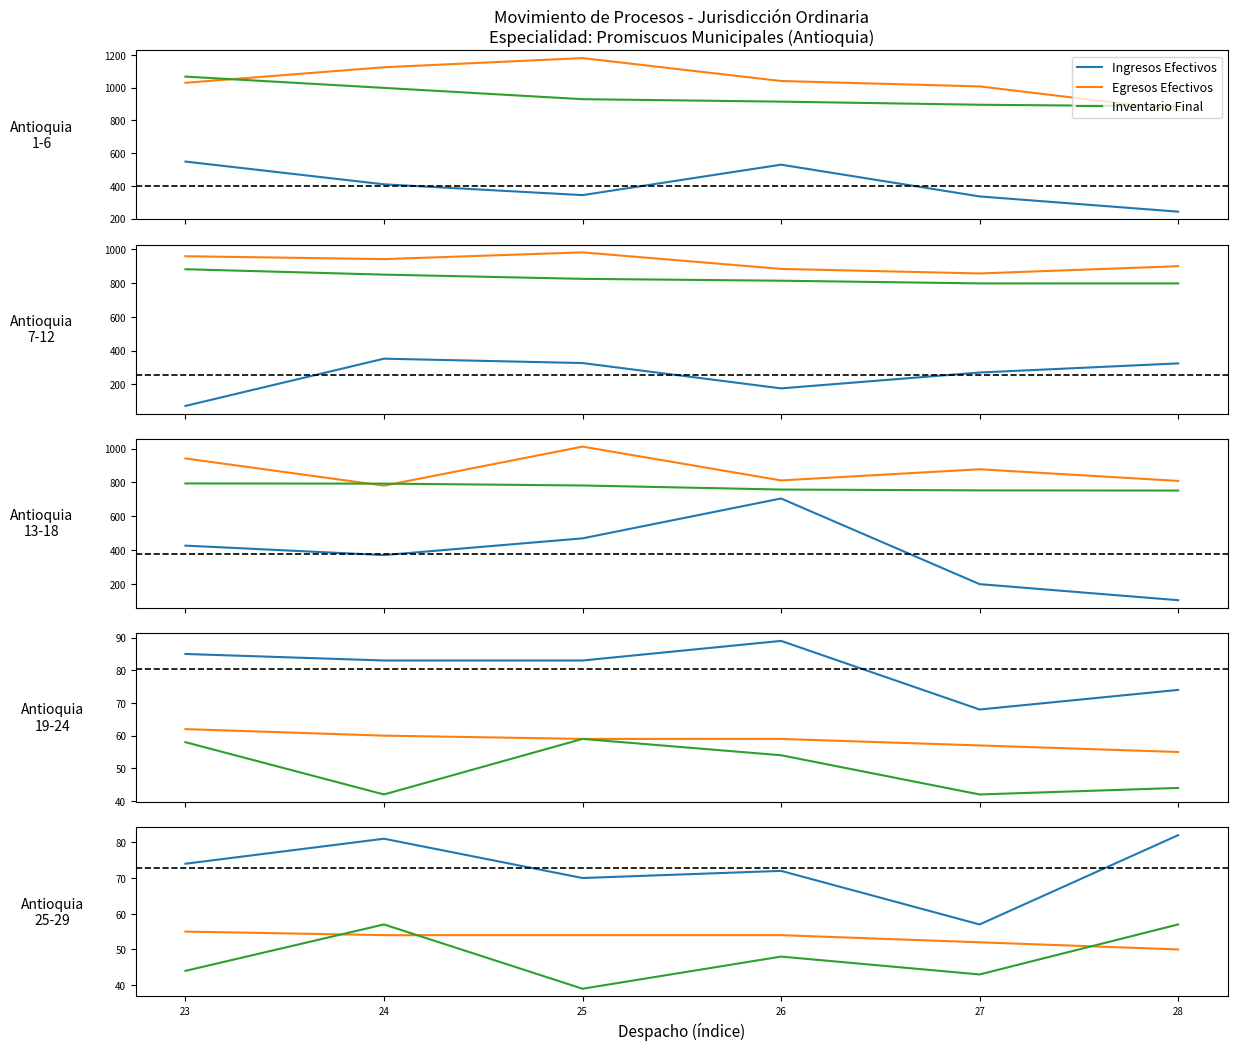

Which series changed the most between 23 and 25?

Inventario Final